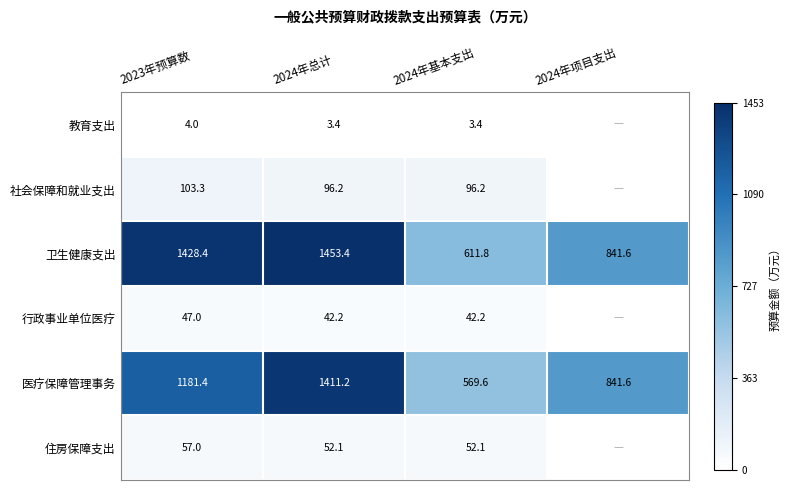

How many distinct data groups are displayed?

6